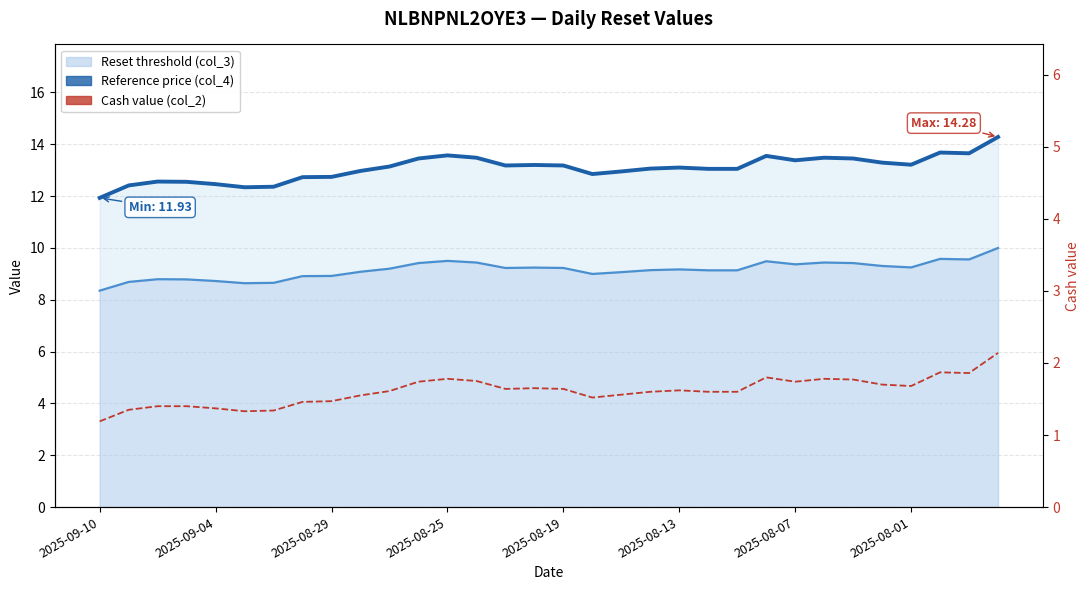

Which series has the largest range (max minus min)?

Reference price (col_4) line